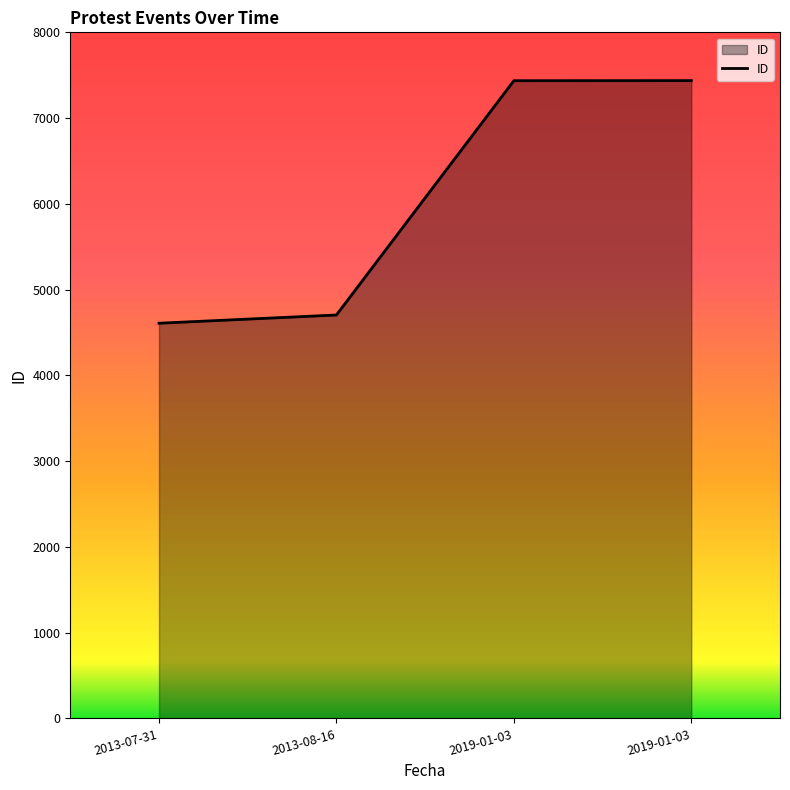

Rank the categories by value from lowest to highest.

2013-07-31, 2013-08-16, 2019-01-03, 2019-01-03